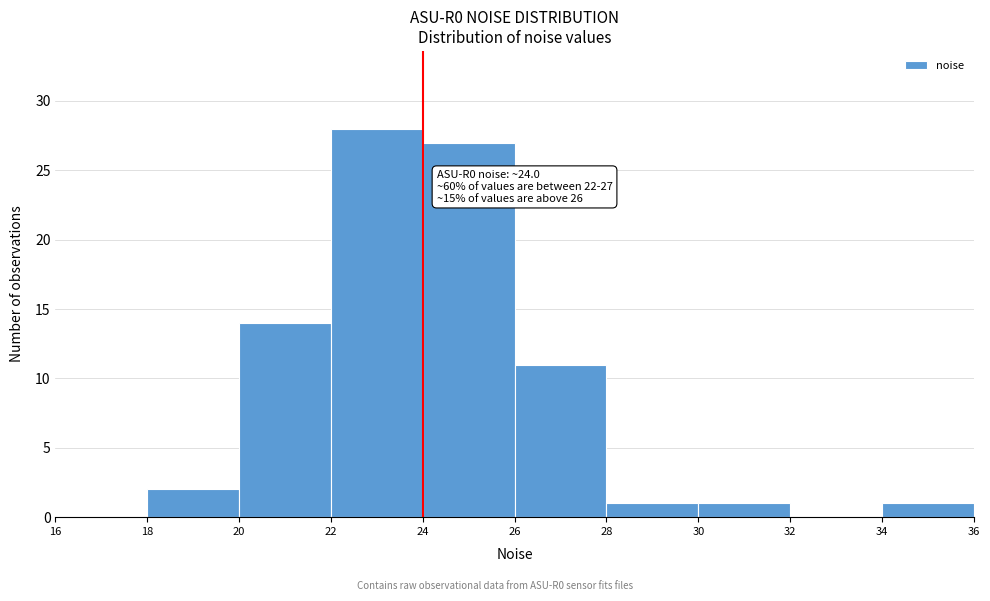

Over which range of the x-axis is the bar tallest?

22 to 24